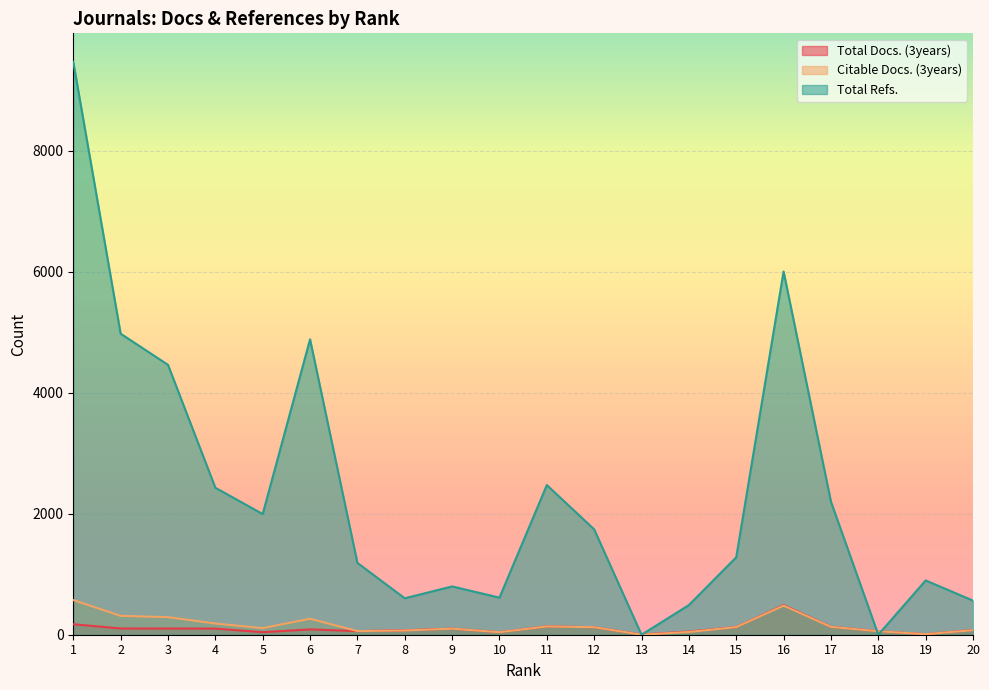

What is the lowest value of the Citable Docs. (3years) series?

1